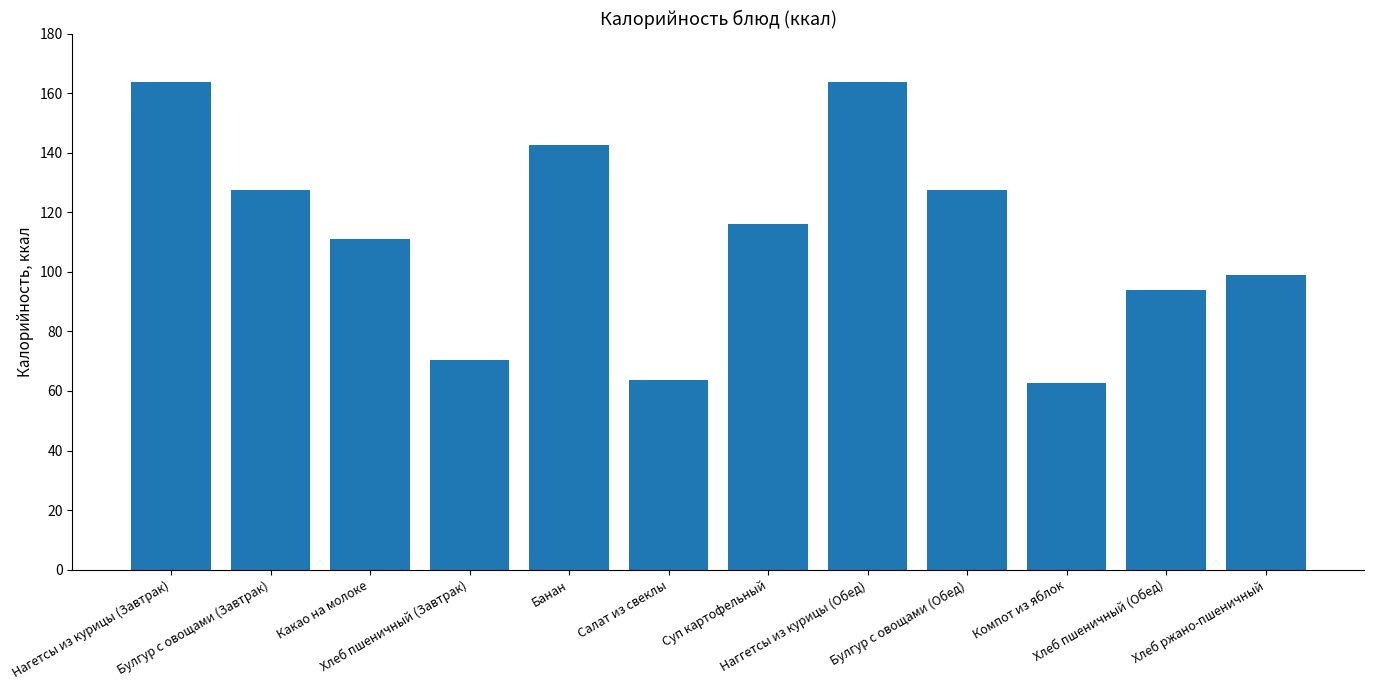

What is the value of the 11th bar from the left?

94.0